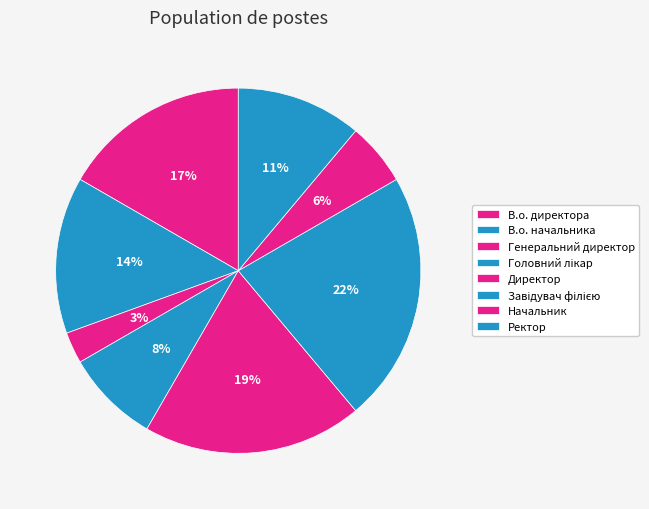

How many segments does this pie chart have?

8